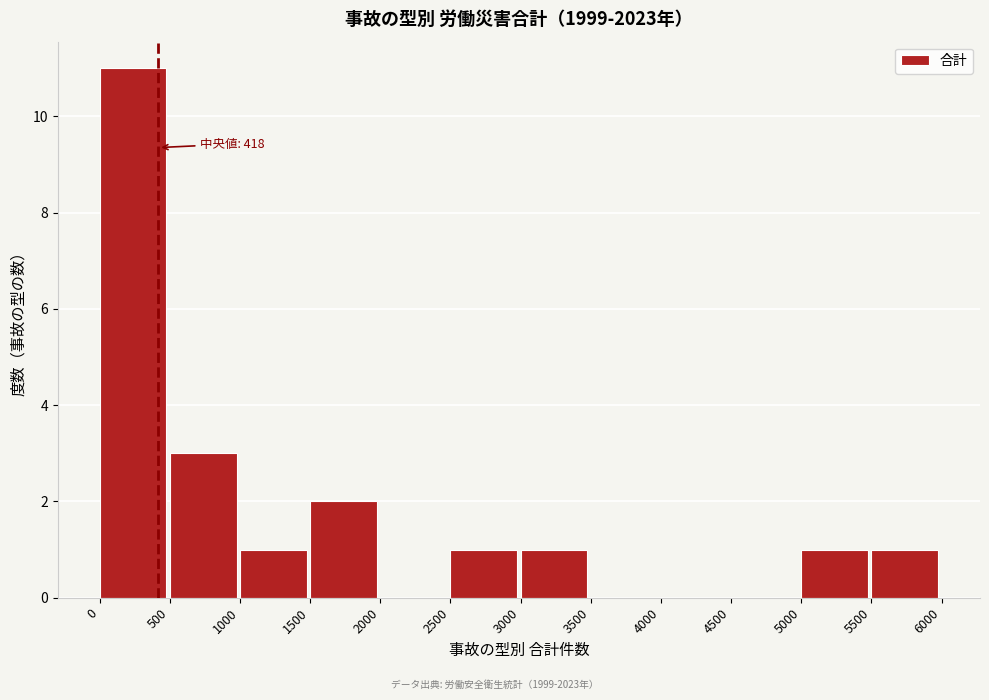

Which range on the x-axis has the tallest bar?

0 to 500